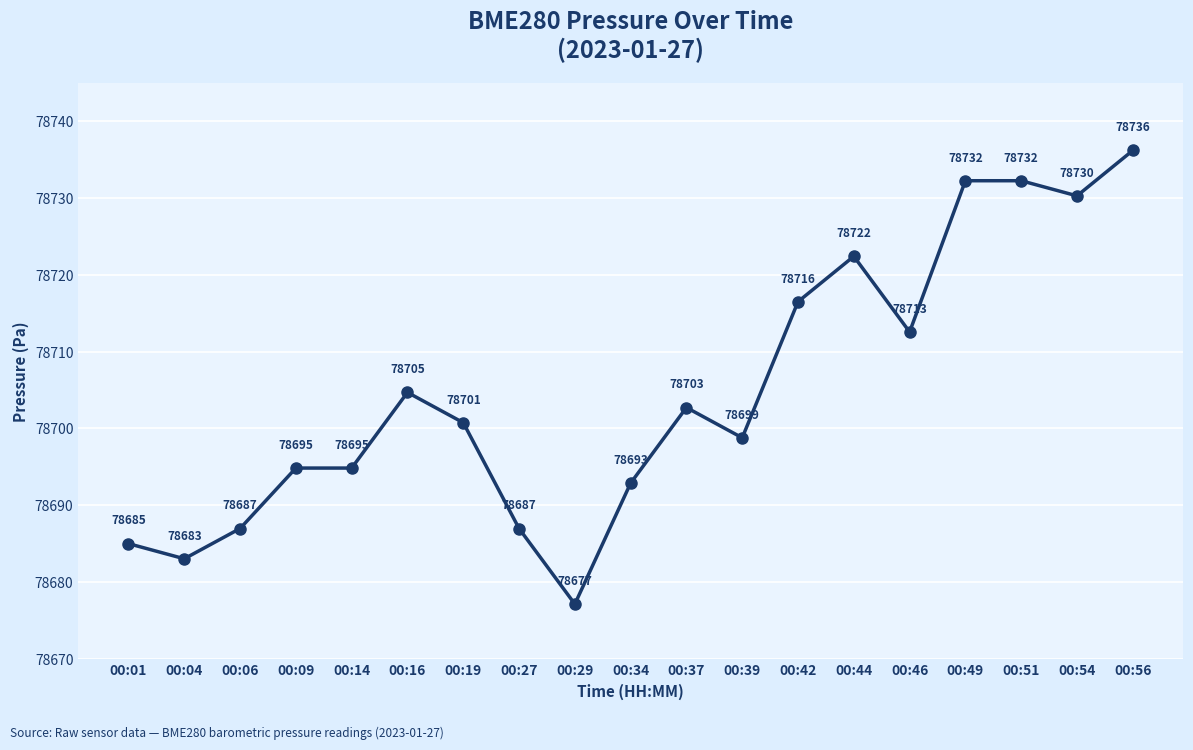

Count the number of categories in the chart.

19